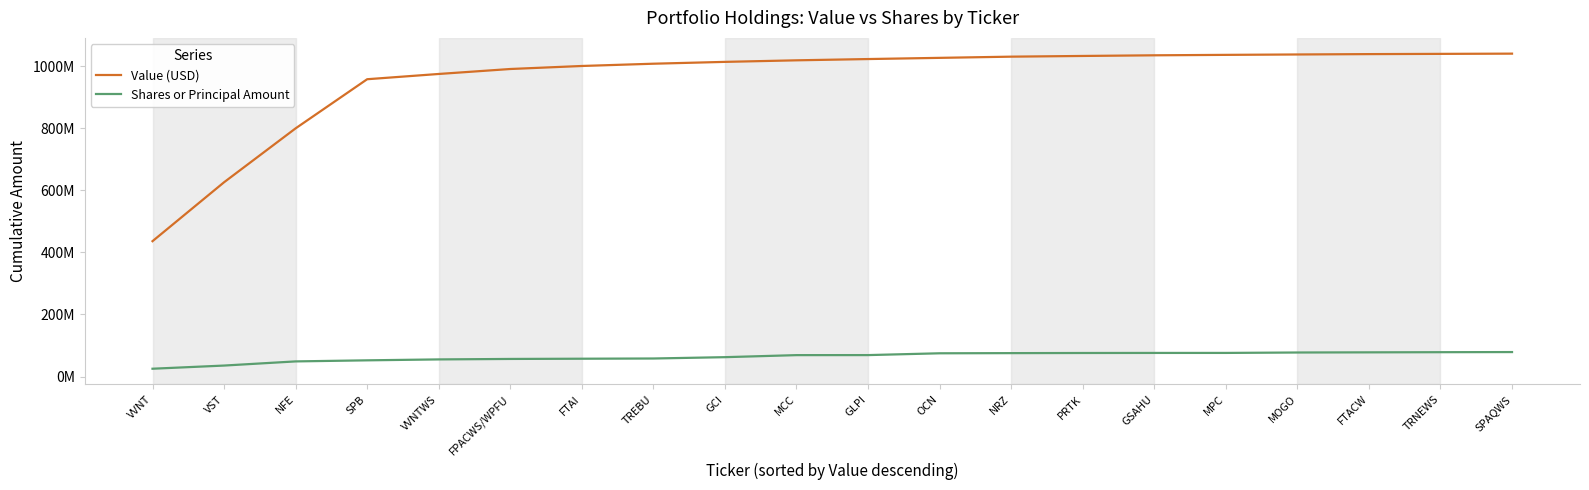

Between VVNT and GSAHU, which series saw the biggest shift?

Value (USD)